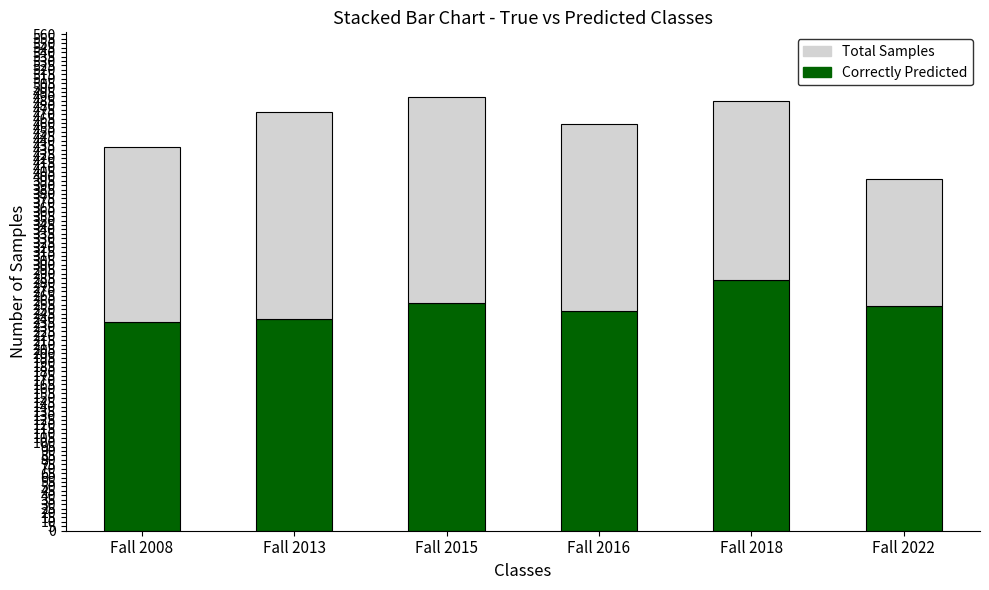

What is the total value across all series at Fall 2008?

433